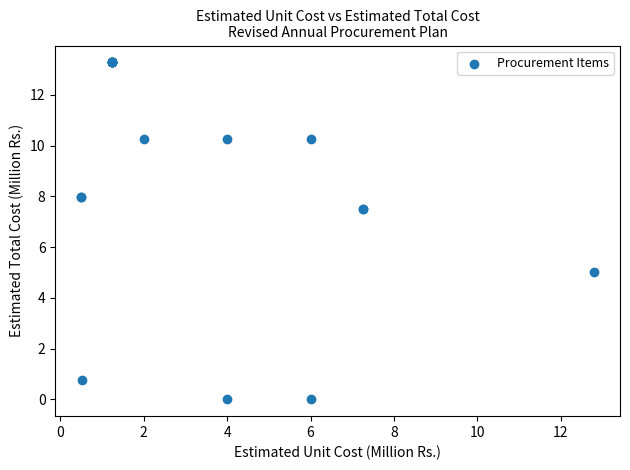

What Y value in the scatter plot is closest to 6?

5.0